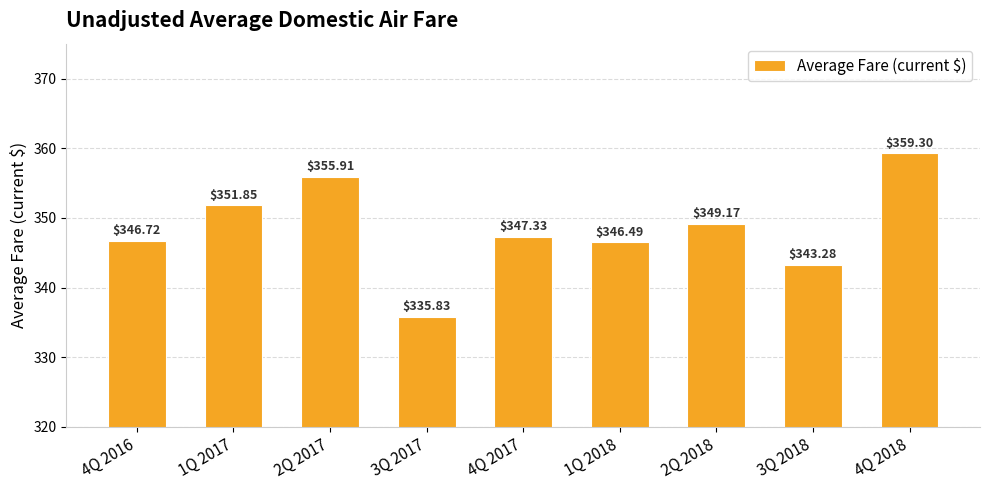

Is it true that the value at 3Q 2018 is 546.8?

False